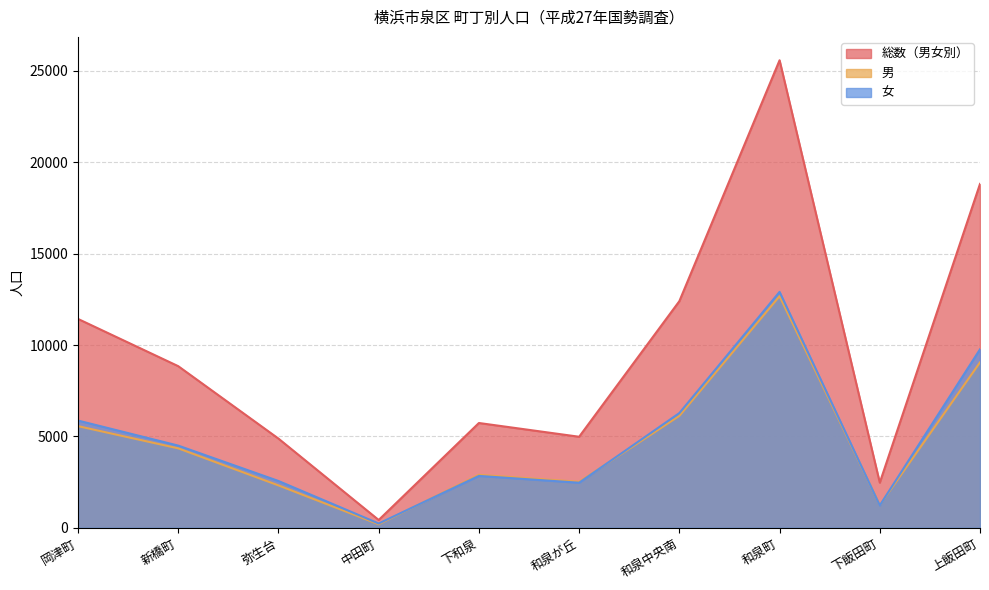

True or false: 女 and 総数（男女別） intersect in this chart.

False